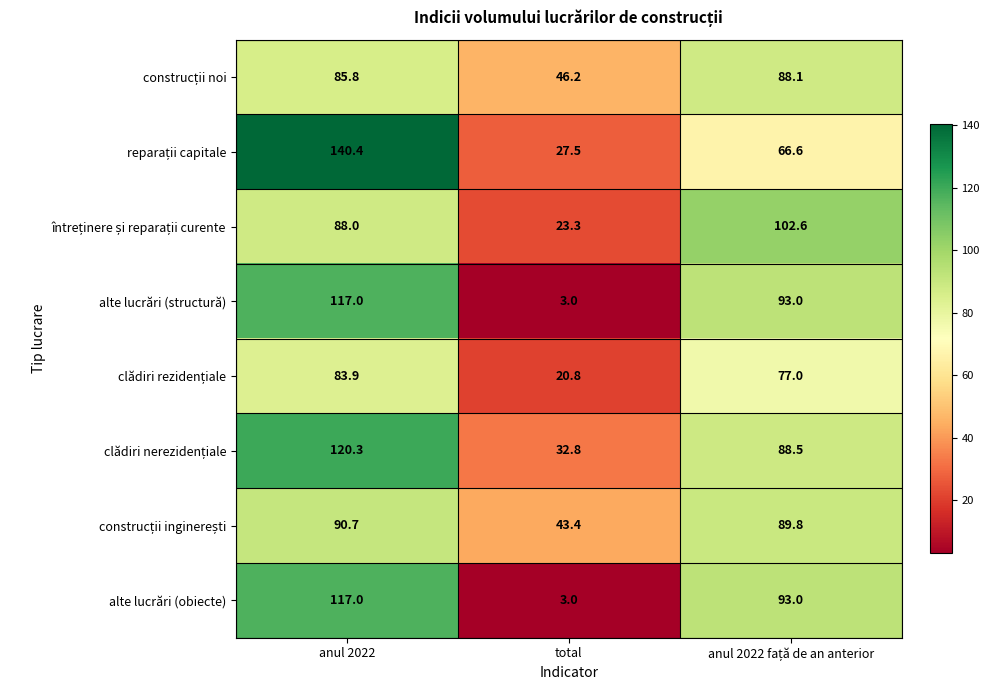

Is it true that alte lucrări (obiecte) equals 3.0 at total?

True